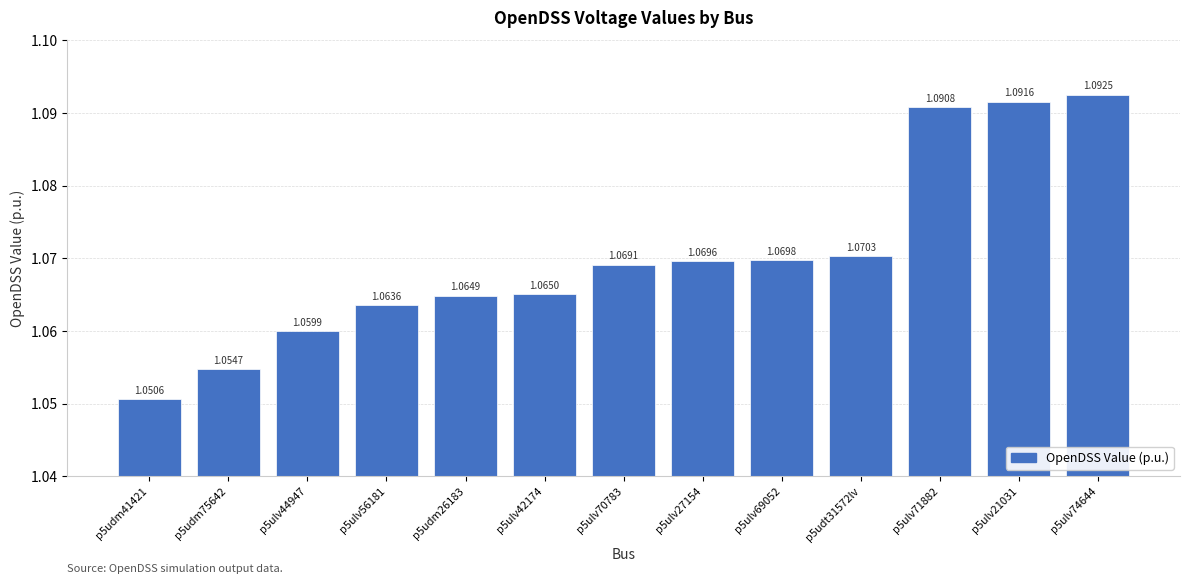

What is the ratio of the value at p5ulv42174 to the value at p5ulv44947?

1.0